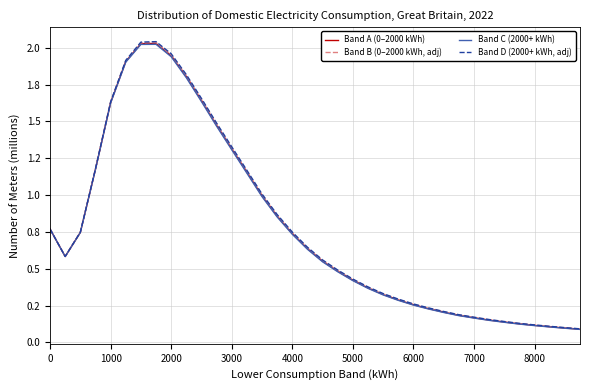

List the series in order of their overall mean, highest first.

Band D (2000+ kWh, adj), Band B (0–2000 kWh, adj), Band A (0–2000 kWh), Band C (2000+ kWh)